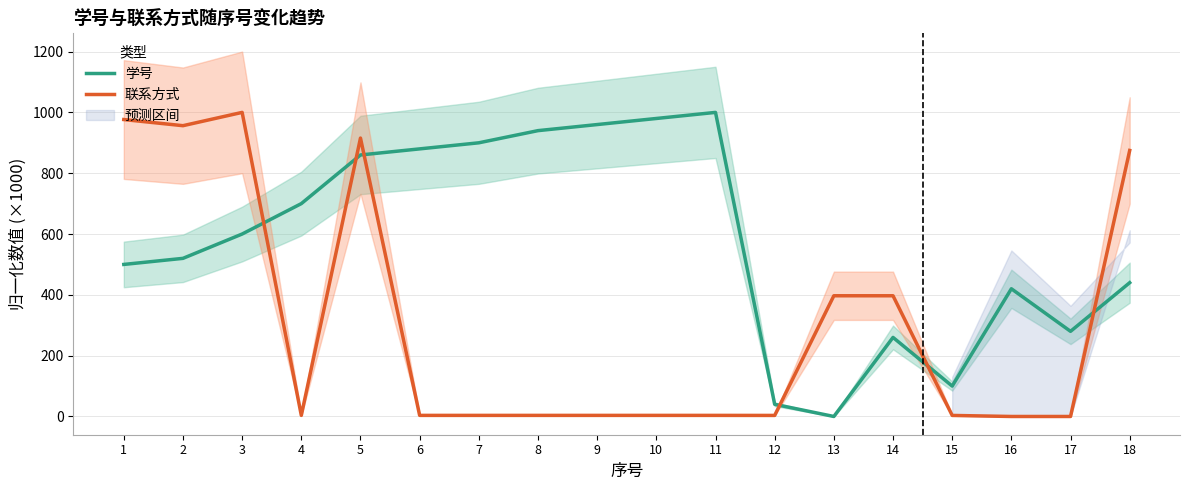

At which label does 学号 reach its minimum?

13